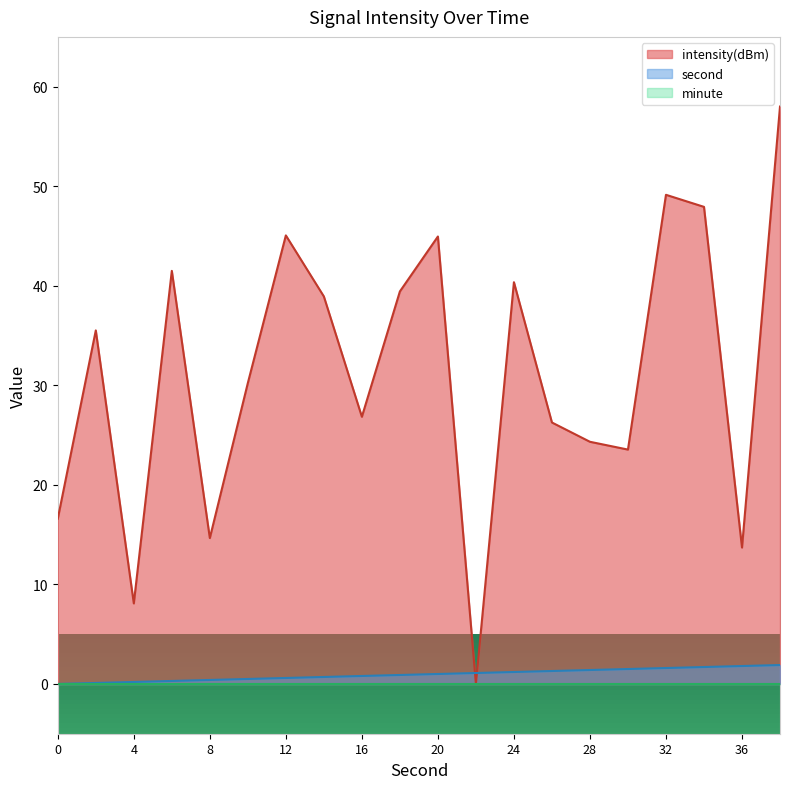

At which label does second first exceed 1?

22